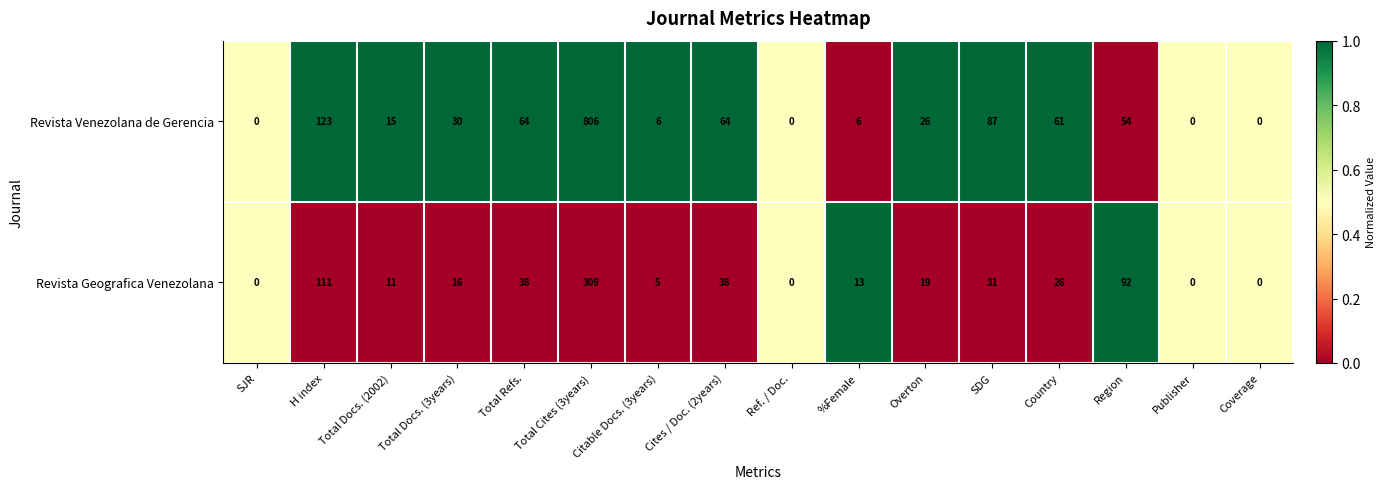

Rank the series by their average value, from lowest to highest.

Revista Geografica Venezolana, Revista Venezolana de Gerencia